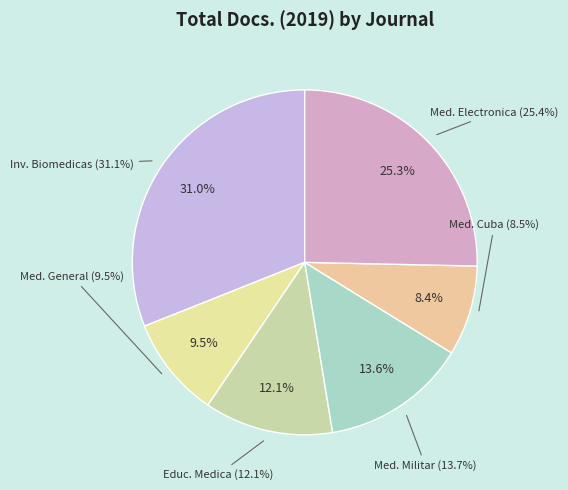

Which slice is the largest?

Revista Cubana de Investigaciones Biomedicas